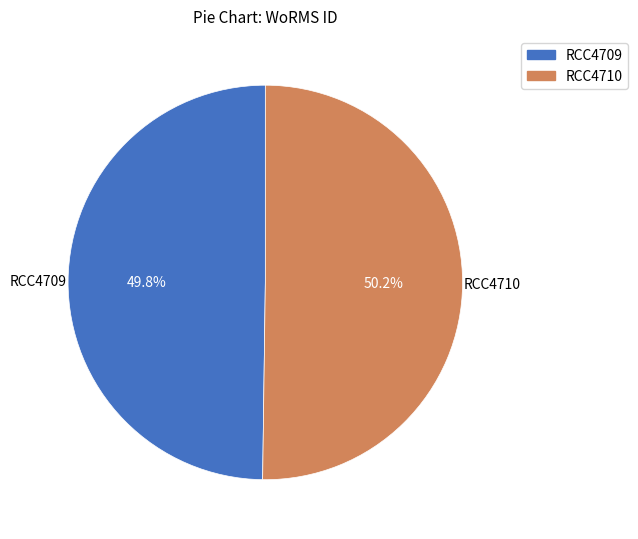

Does any single category account for the majority?

Yes